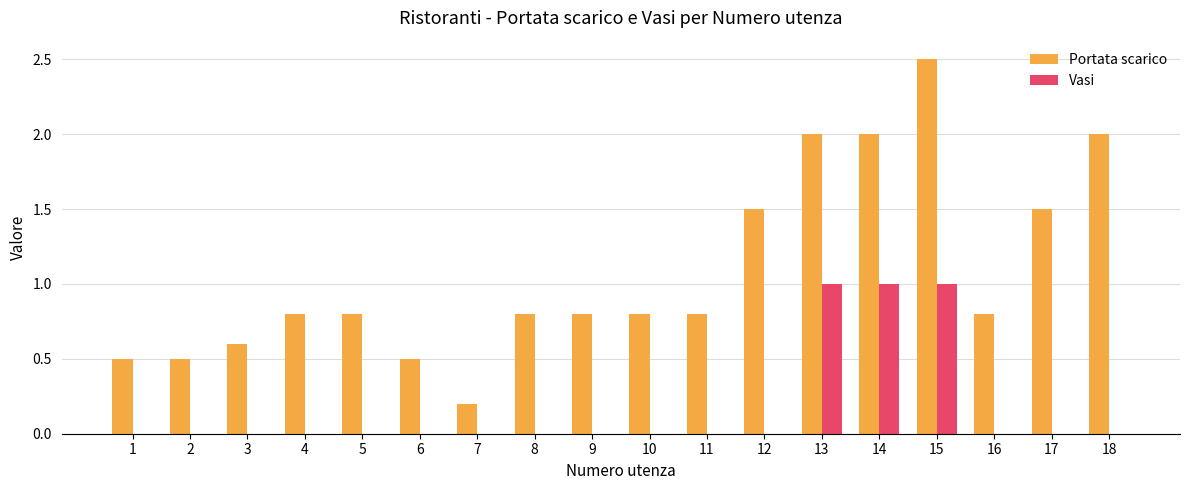

What is the greatest value displayed?

2.5